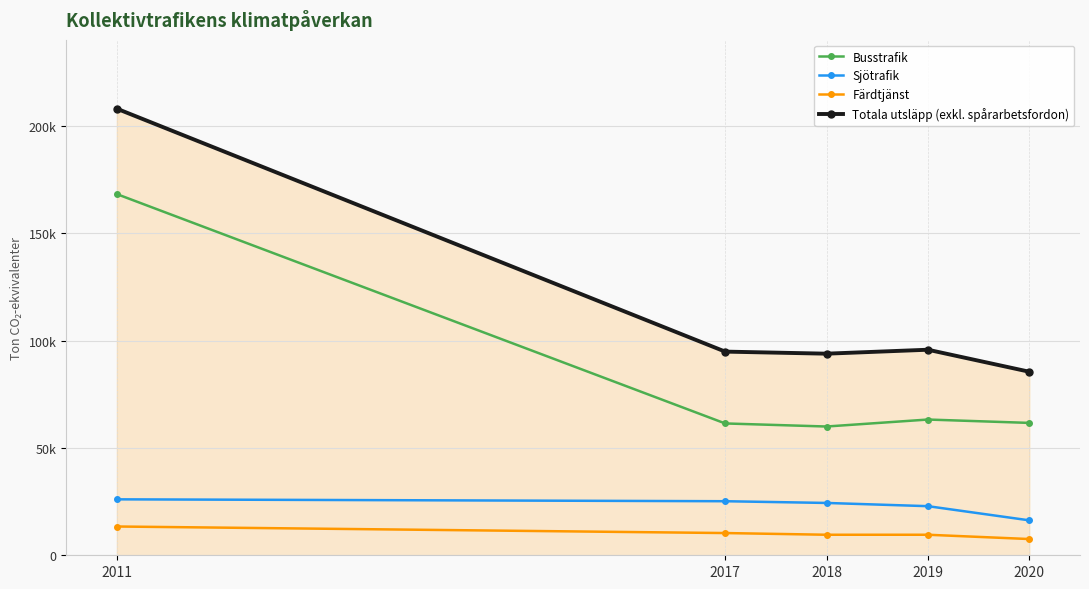

Reading left to right, extract all data points from this chart.

Busstrafik: 2011=168190	2017=61390	2018=59960	2019=63210	2020=61640
Sjötrafik: 2011=26050	2017=25171	2018=24368	2019=22865	2020=16269
Färdtjänst: 2011=13400	2017=10350	2018=9560	2019=9560	2020=7560
Totala utsläpp (exkl. spårarbetsfordon): 2011=207960	2017=94840	2018=93880	2019=95720	2020=85469